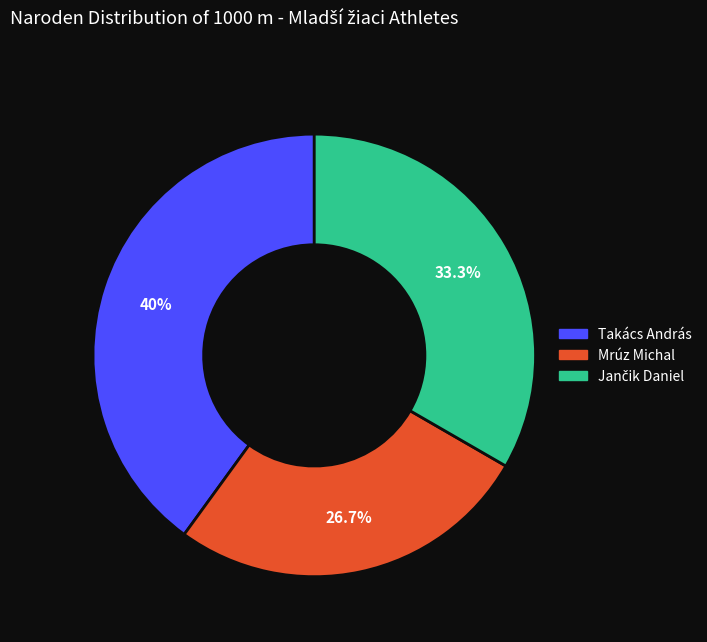

Does any single category account for the majority?

No